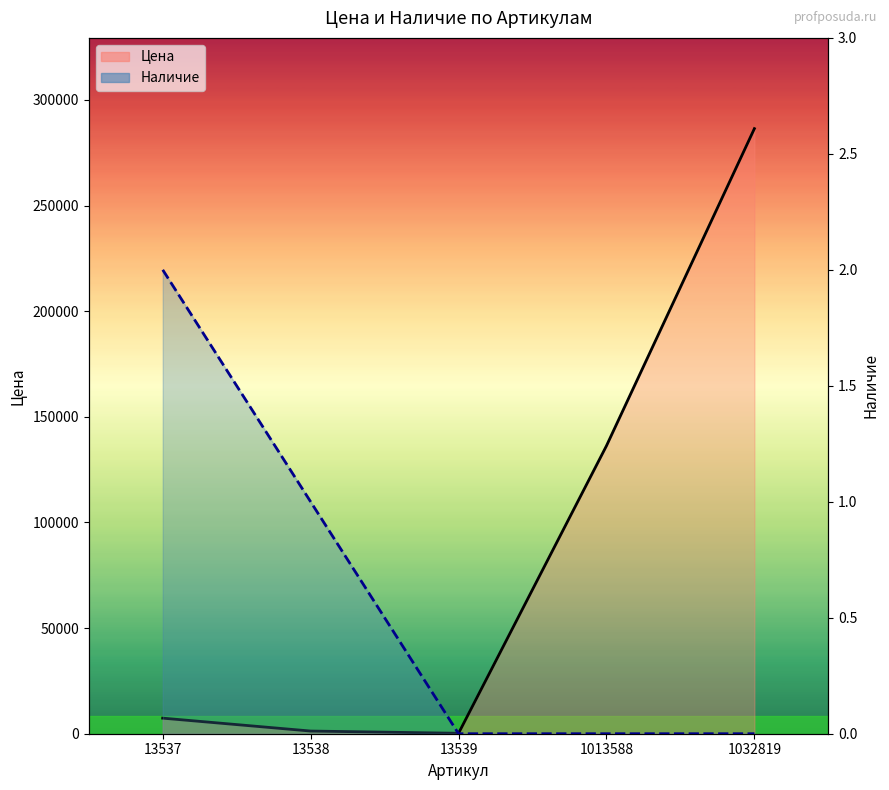

What is the difference between the maximum and minimum values in the Наличие series?

2